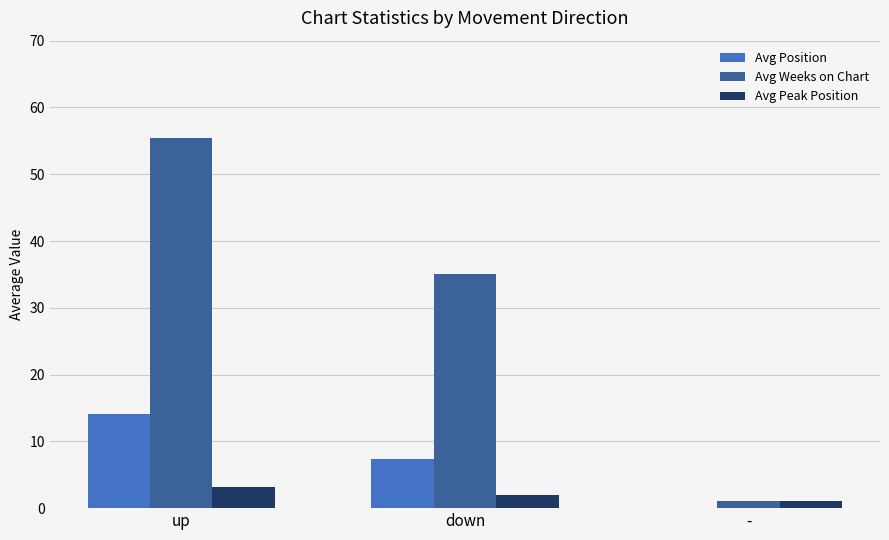

How many values in the Avg Position series exceed 7?

2